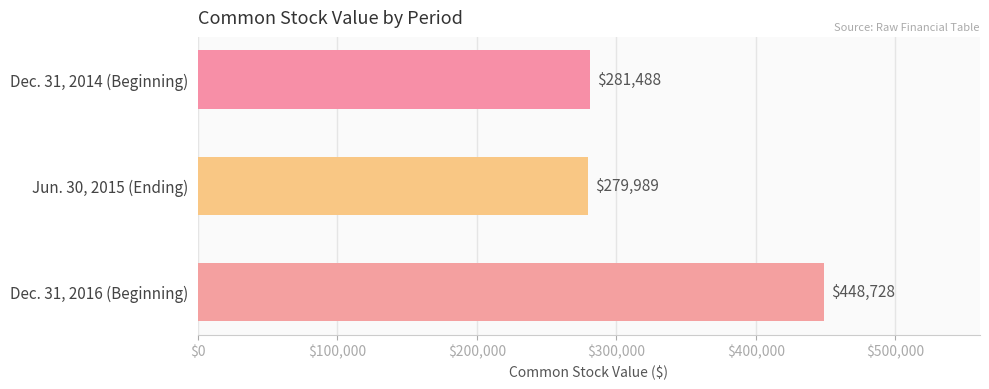

At which category does the chart reach its peak across all series?

Dec. 31, 2016 (Beginning)